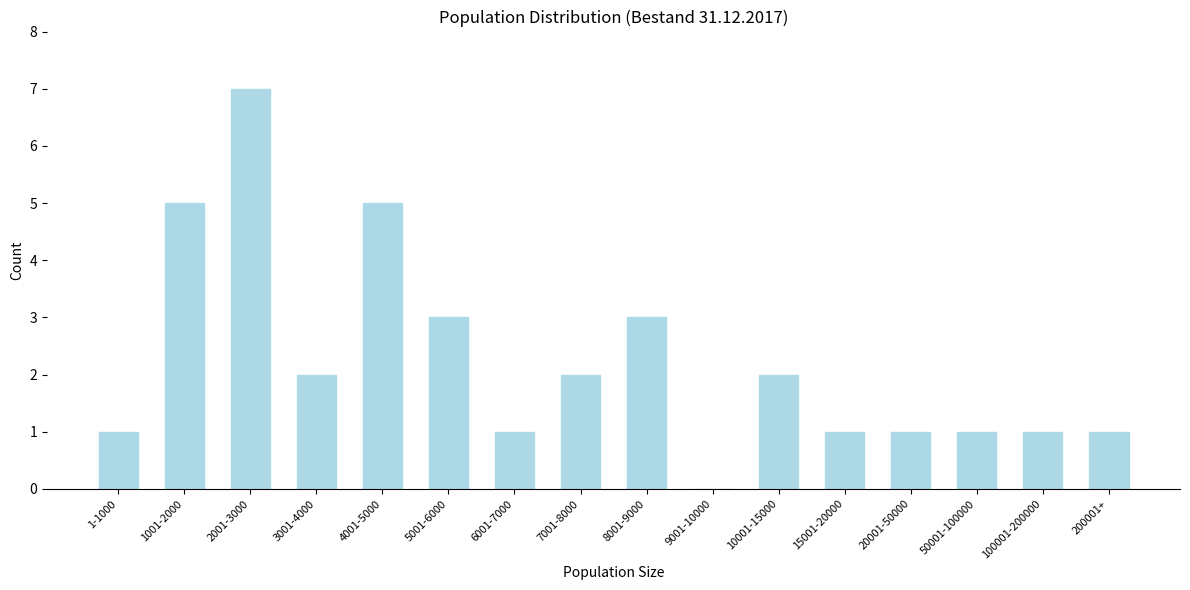

Reading right to left, list all the values displayed in this chart.

200001+=1	100001-200000=1	50001-100000=1	20001-50000=1	15001-20000=1	10001-15000=2	9001-10000=0	8001-9000=3	7001-8000=2	6001-7000=1	5001-6000=3	4001-5000=5	3001-4000=2	2001-3000=7	1001-2000=5	1-1000=1